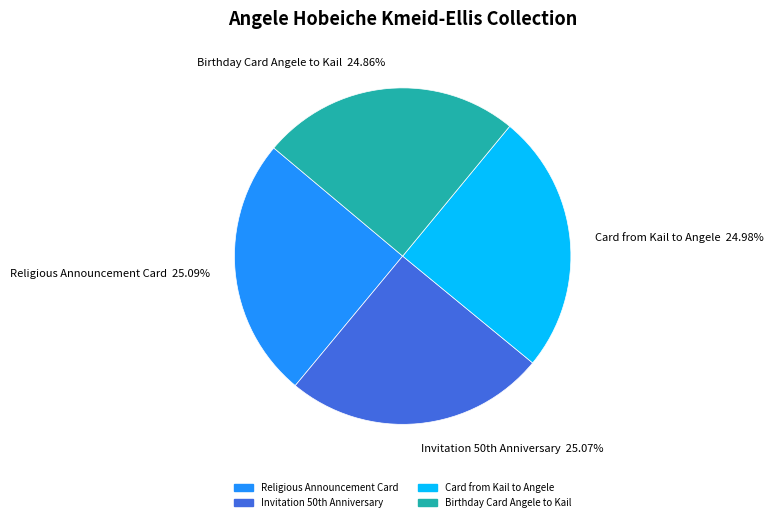

To the nearest percent, what portion does Card from Kail to Angele represent?

25%